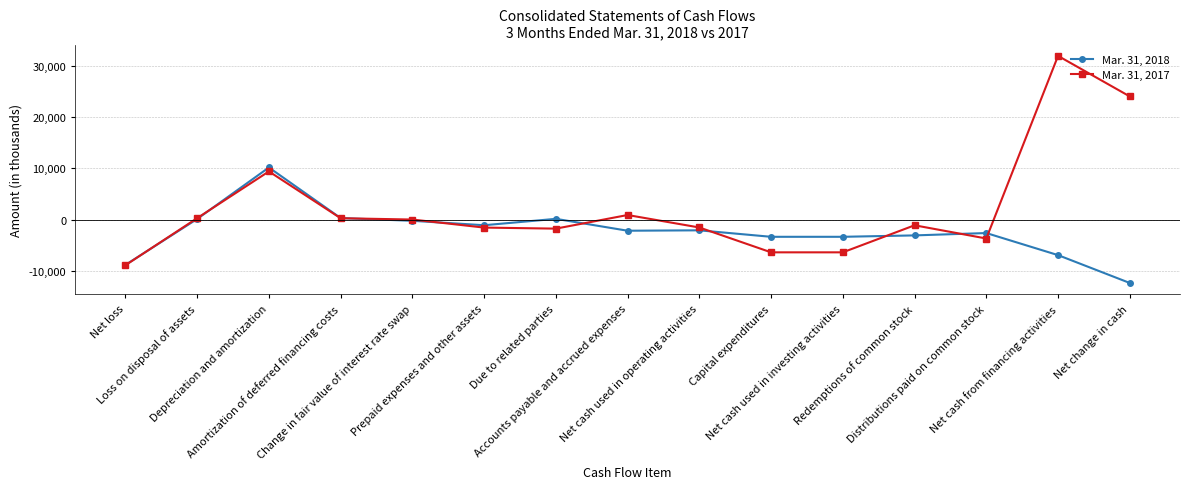

Rank the series by their maximum value, from lowest to highest.

Mar. 31, 2018, Mar. 31, 2017